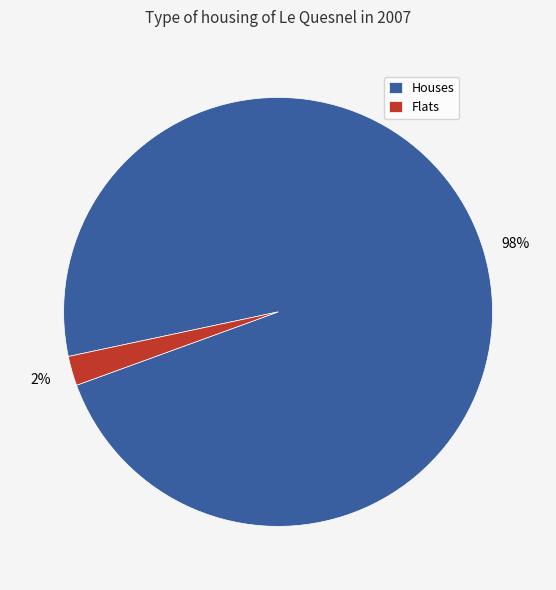

The Houses slice represents 98% of the pie. True or false?

True